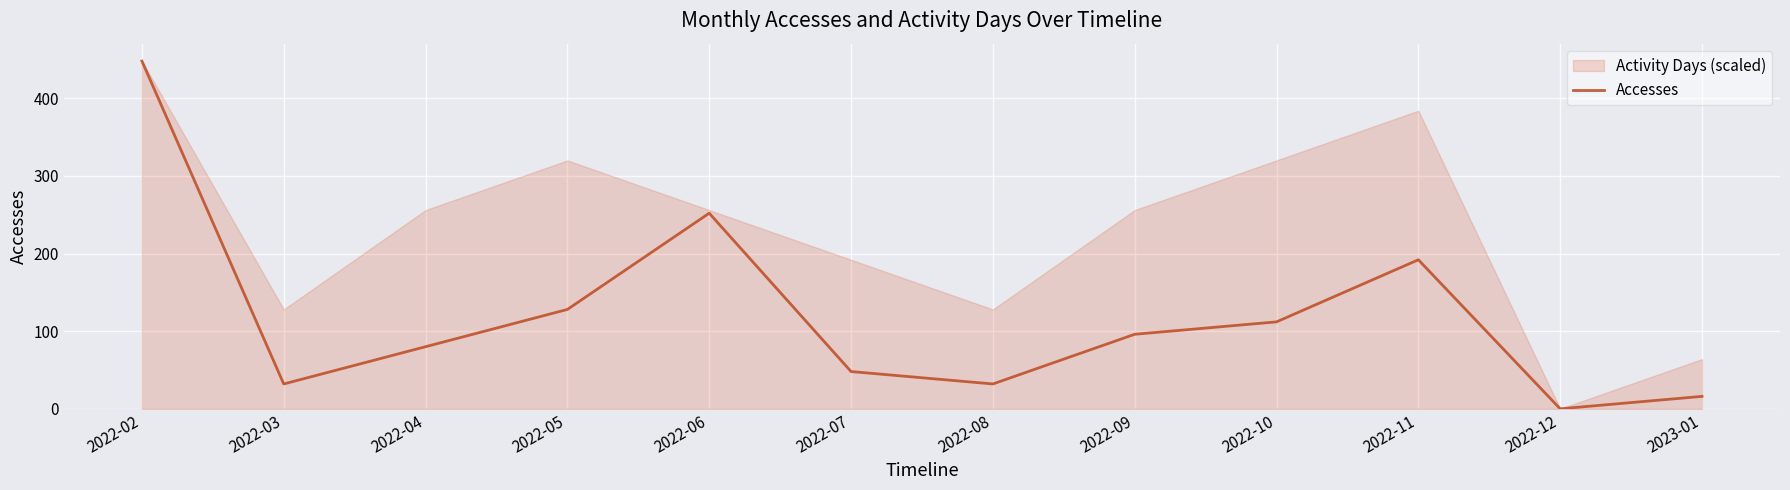

What is the change in value from 2022-07 to 2022-09?

+48